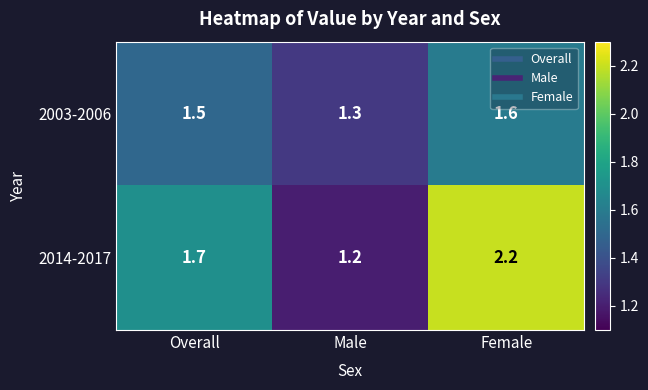

How many series are shown in this chart?

2